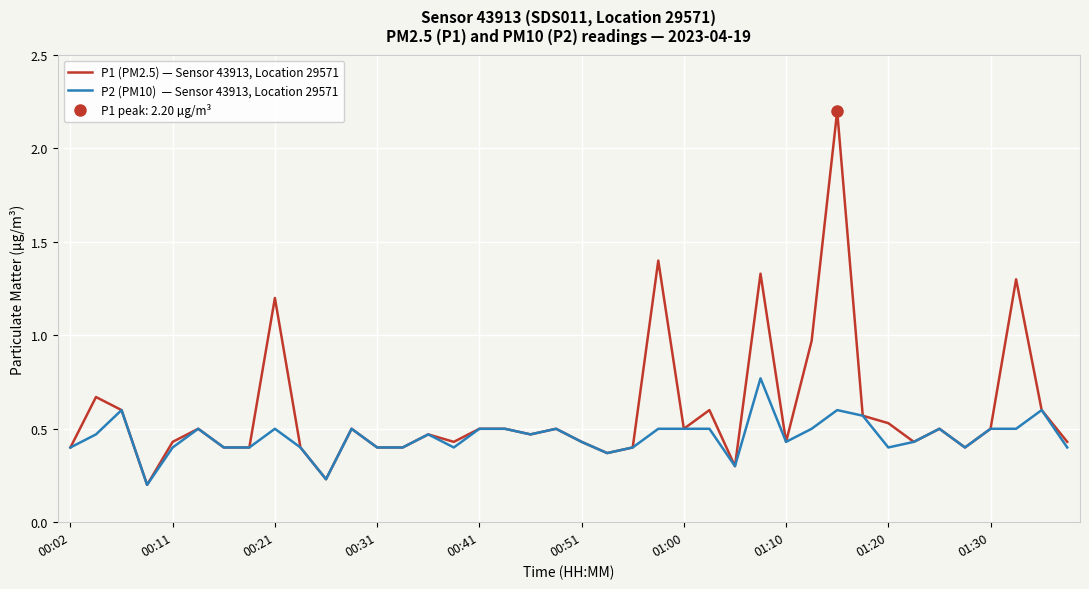

What is the highest value of the P2 (PM10)  — Sensor 43913, Location 29571 series?

0.8